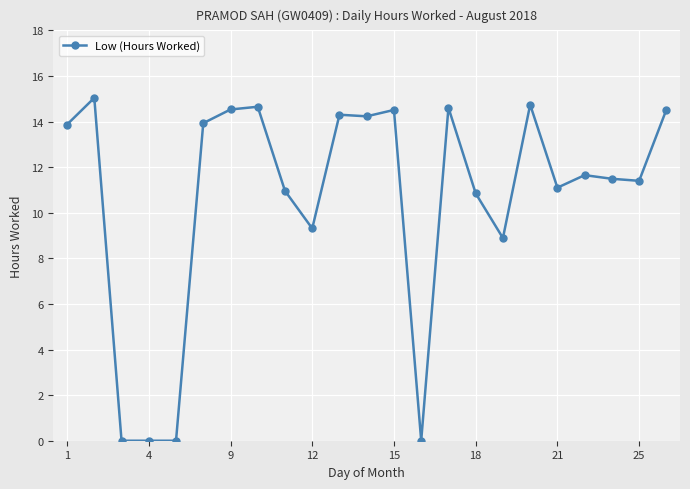

Is this an area chart (filled region under the line)?

No